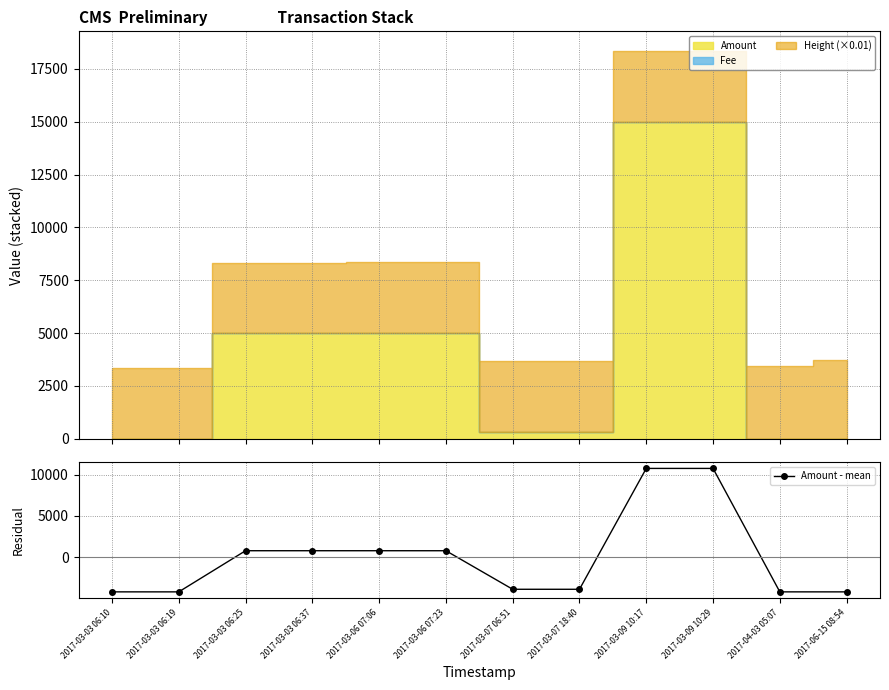

List the labels in order of value, largest first.

2017-03-09 10:17, 2017-03-09 10:29, 2017-03-03 06:25, 2017-03-03 06:37, 2017-03-06 07:06, 2017-03-06 07:23, 2017-03-07 06:51, 2017-03-07 18:40, 2017-03-03 06:10, 2017-04-03 05:07, 2017-03-03 06:19, 2017-06-15 08:54